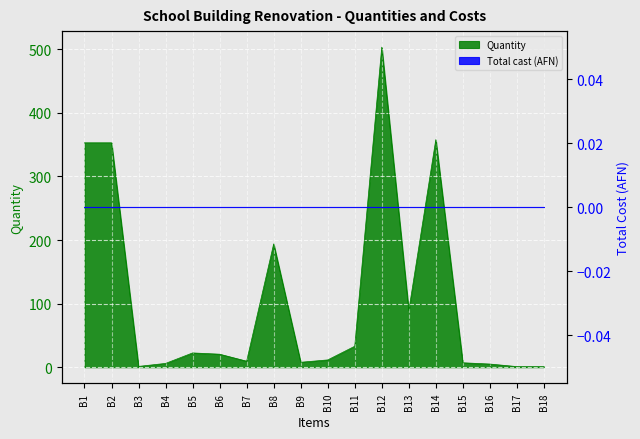

What is the ratio of the value at B1 to the value at B7?

37.2